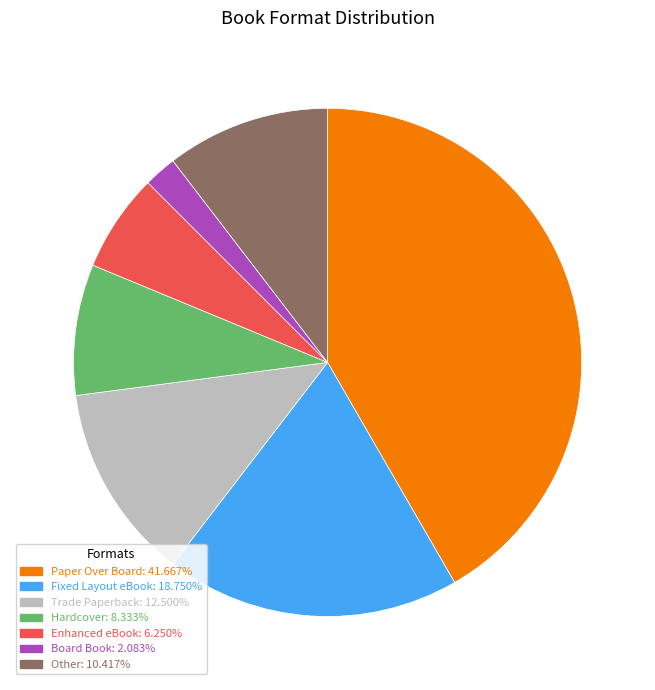

Approximately how many times larger is the value at Trade Paperback compared to Paper Over Board?

0.3